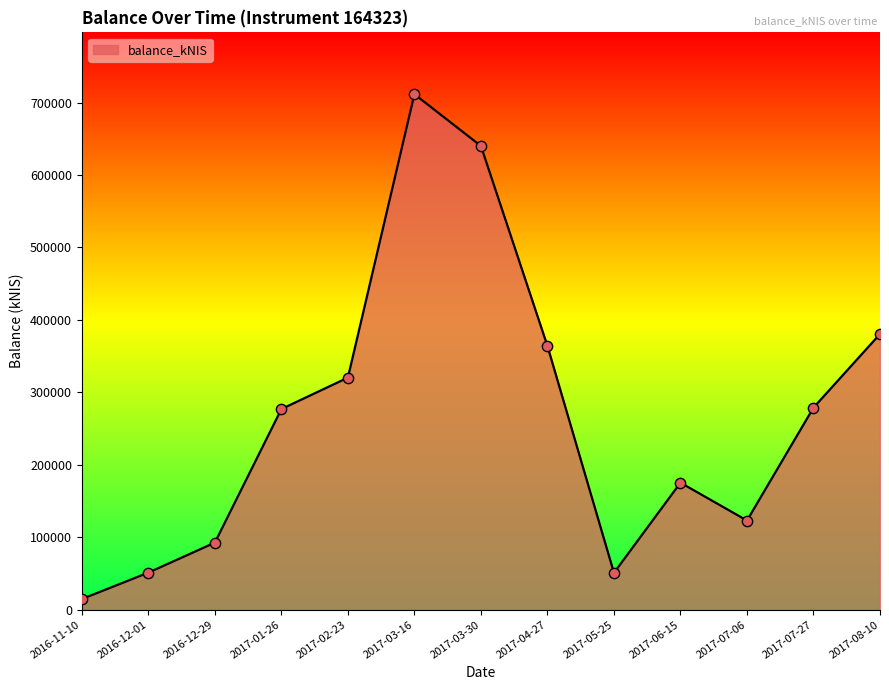

What is the ratio of the value at 2017-05-25 to the value at 2017-06-15?

0.3